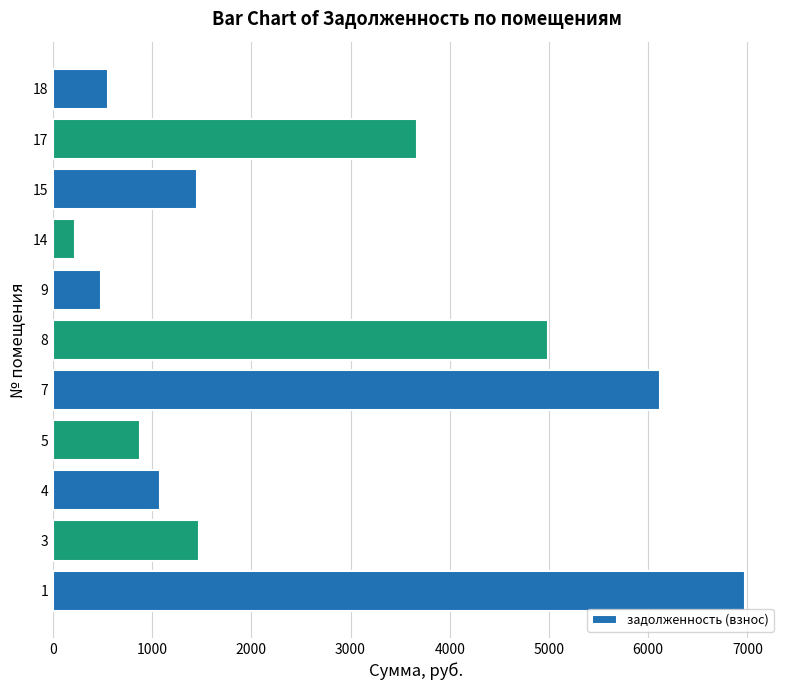

What is the average value?

2536.5